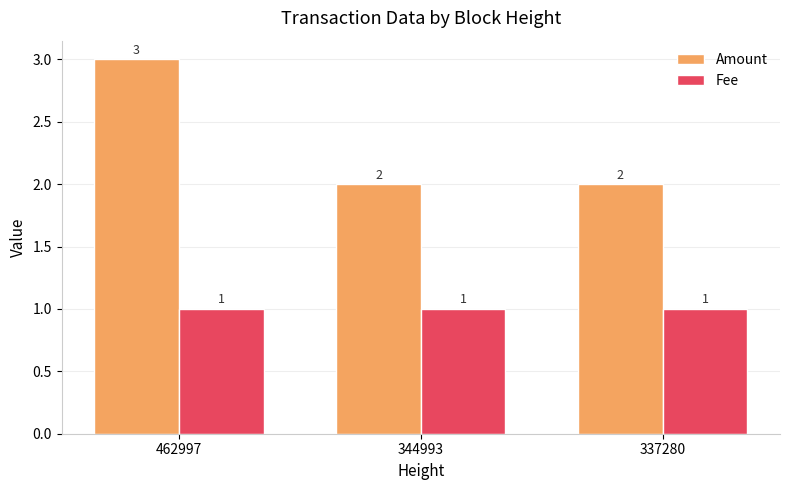

Which series changed the most between 462997 and 337280?

Amount